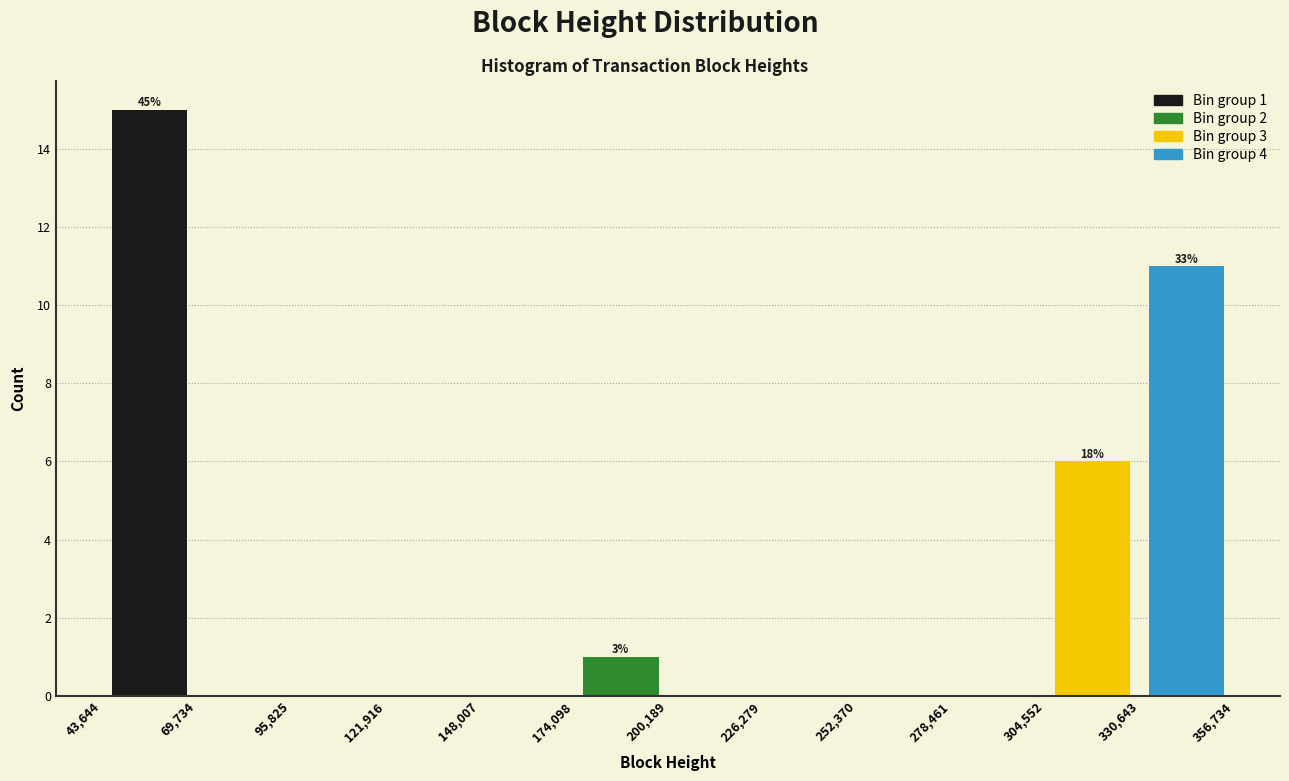

Over which range of the x-axis is the bar tallest?

43,644 to 69,734